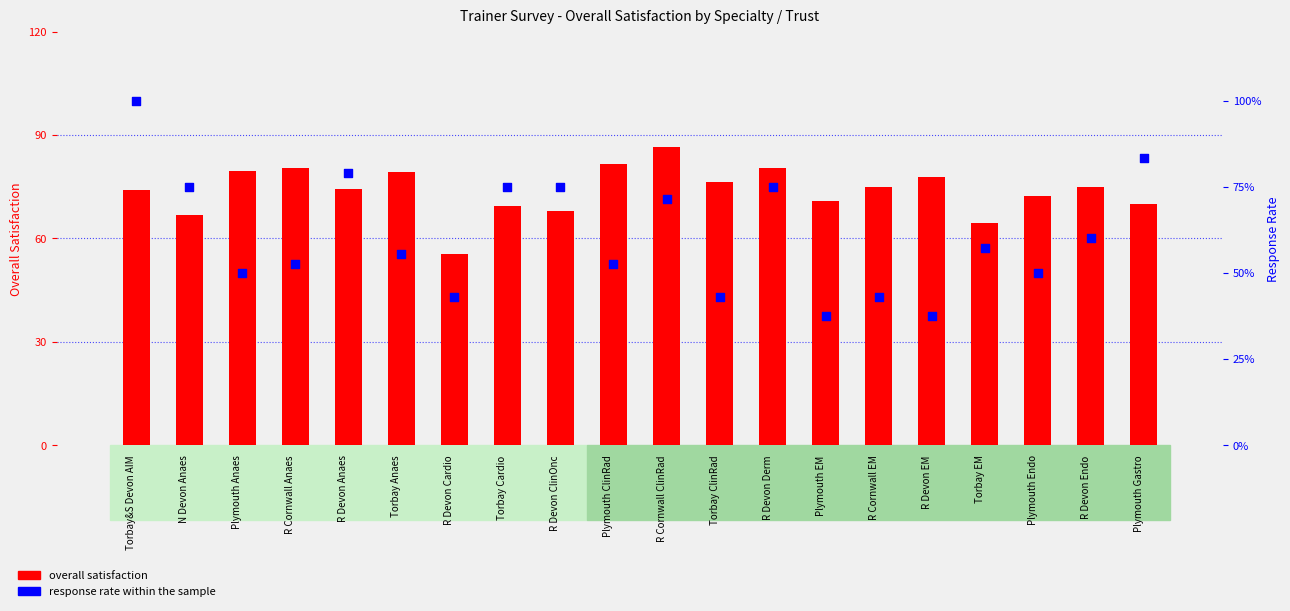

Which series contains the highest Y value?

overall satisfaction